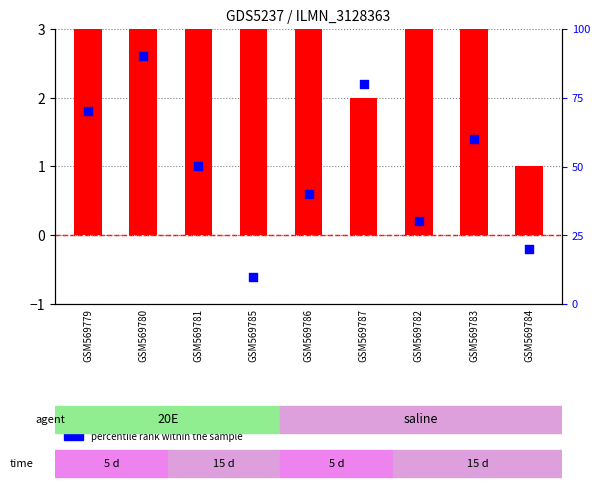

Which series reaches the maximum Y coordinate?

transformed count